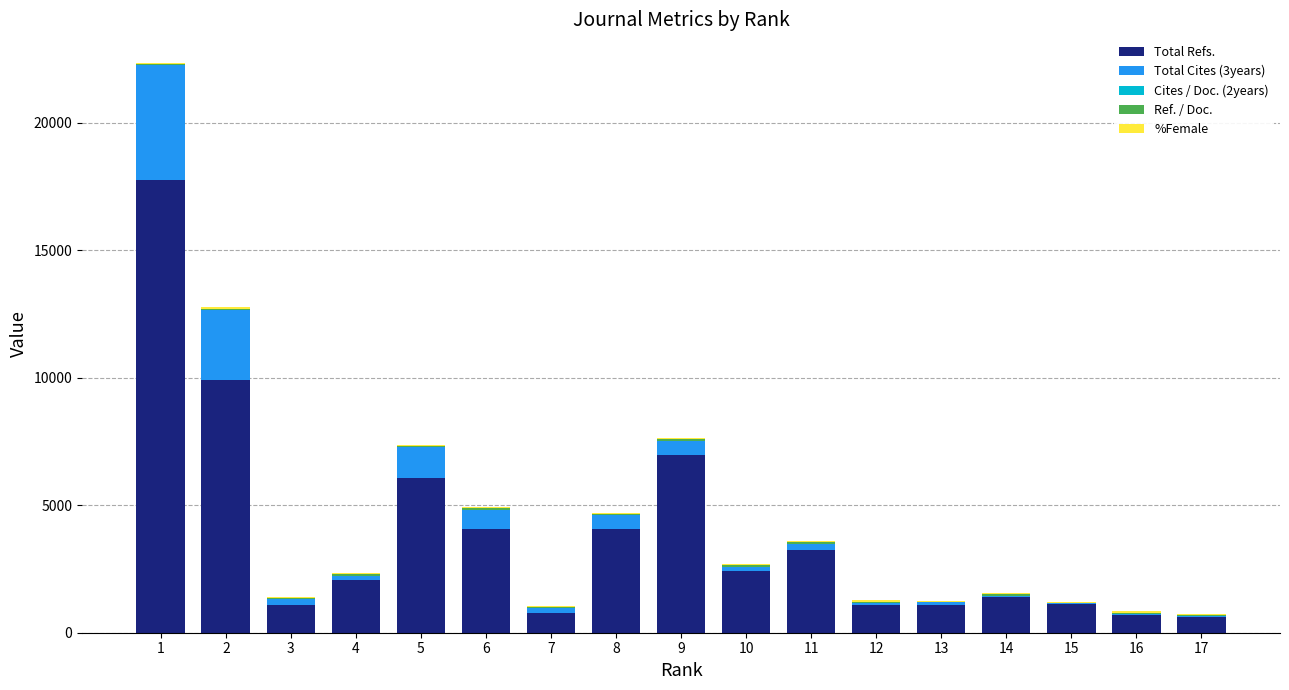

What is the highest value of the Total Refs. series?

17771